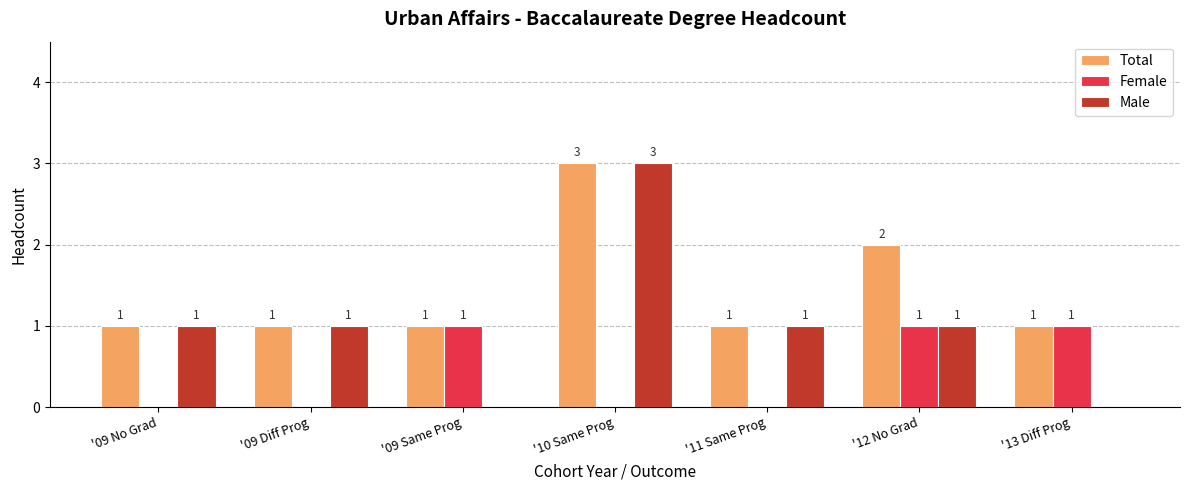

How many Male values are between 0 and 1?

6